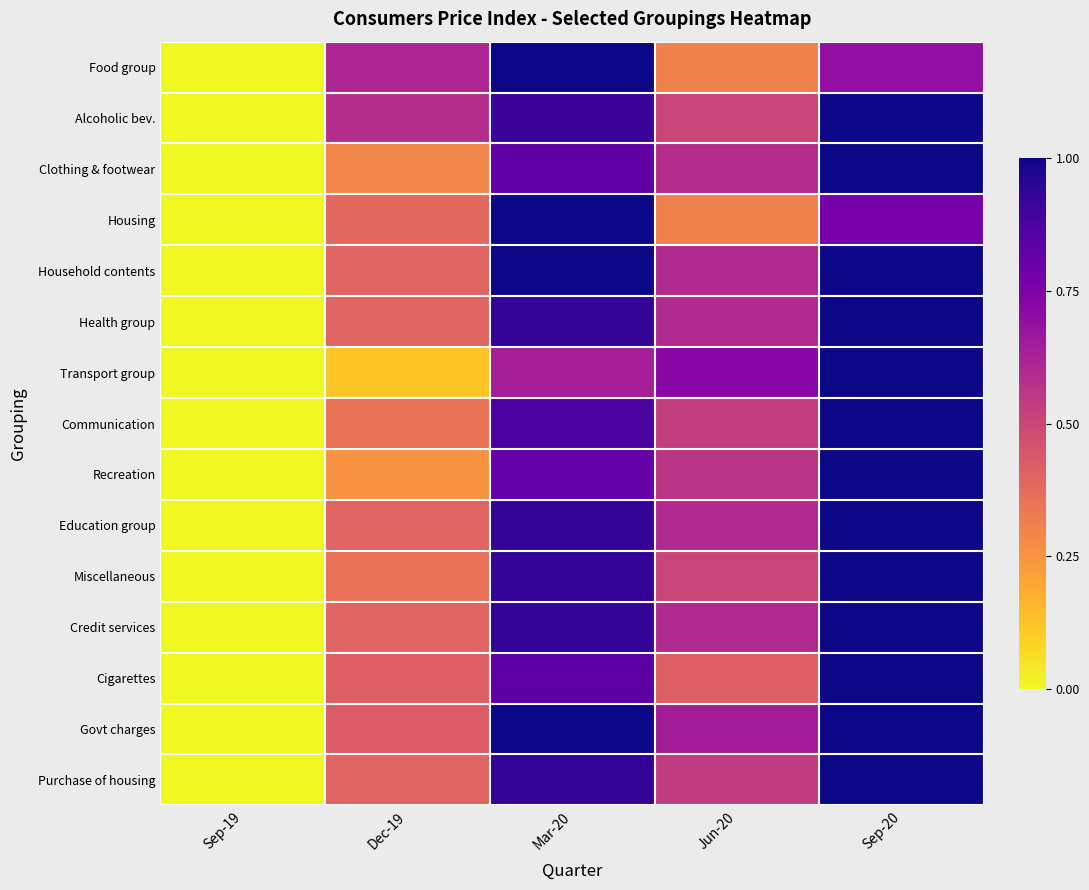

How many distinct data groups are displayed?

15